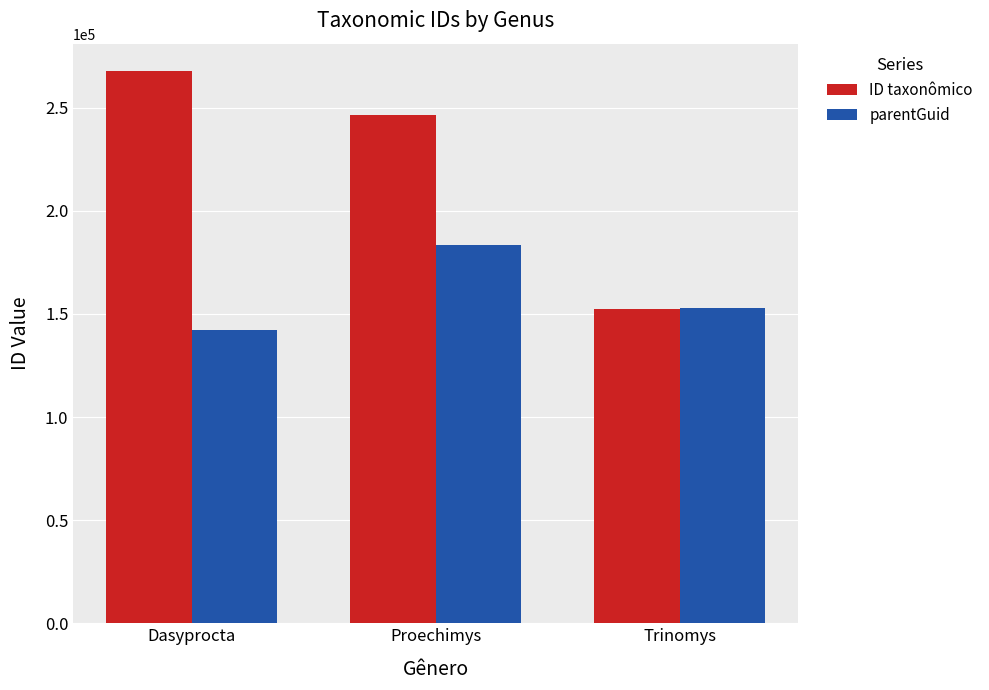

At Proechimys, list the series in order from largest to smallest.

ID taxonômico, parentGuid